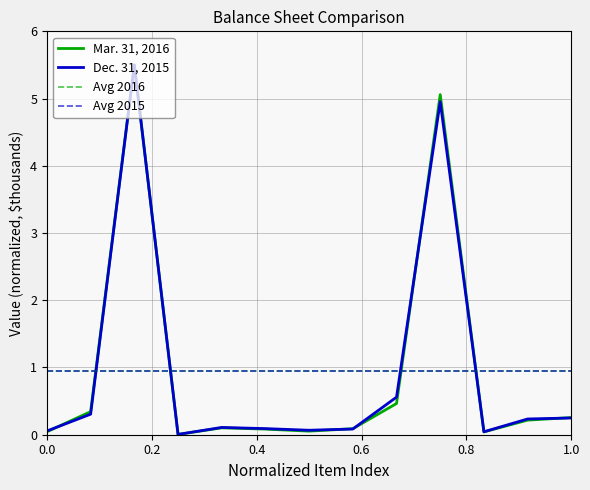

The value of Mar. 31, 2016 at Accounts payable and accrued expenses is 0.1. True or false?

True